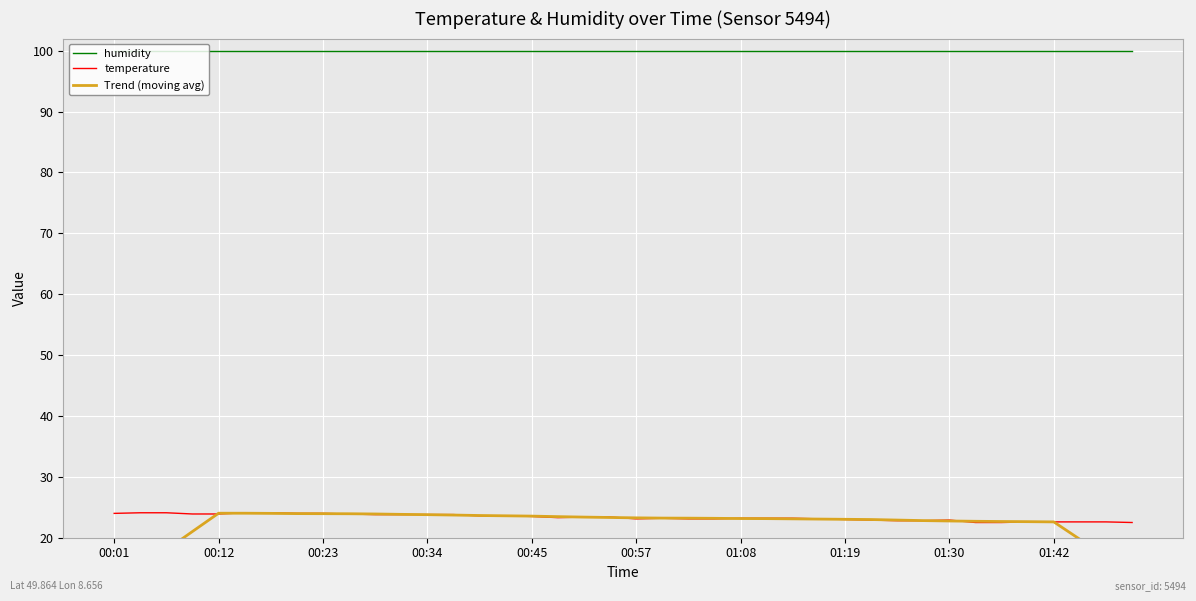

What is the value of the Trend (moving avg) point at the 10th from the left?

23.9